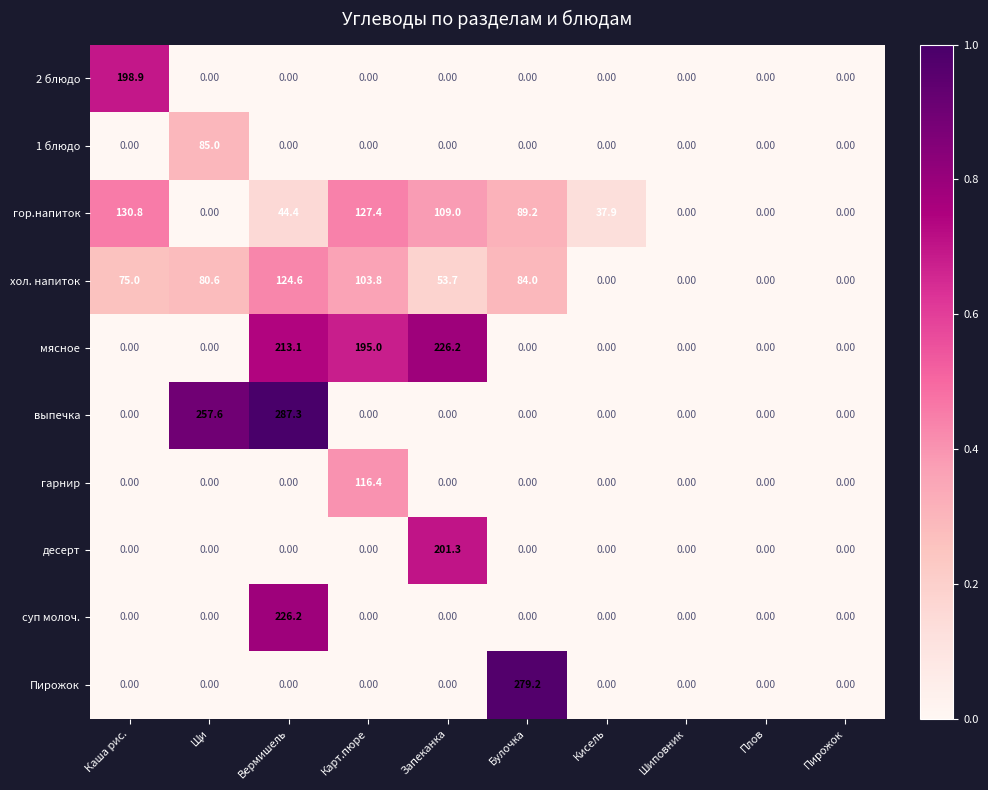

What is the average value of the десерт series?

20.1